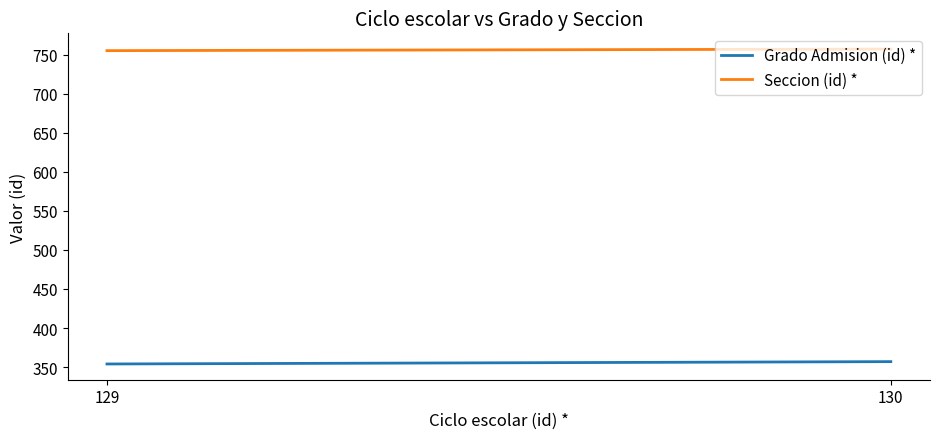

What value does the Seccion (id) * series have at 130?

757